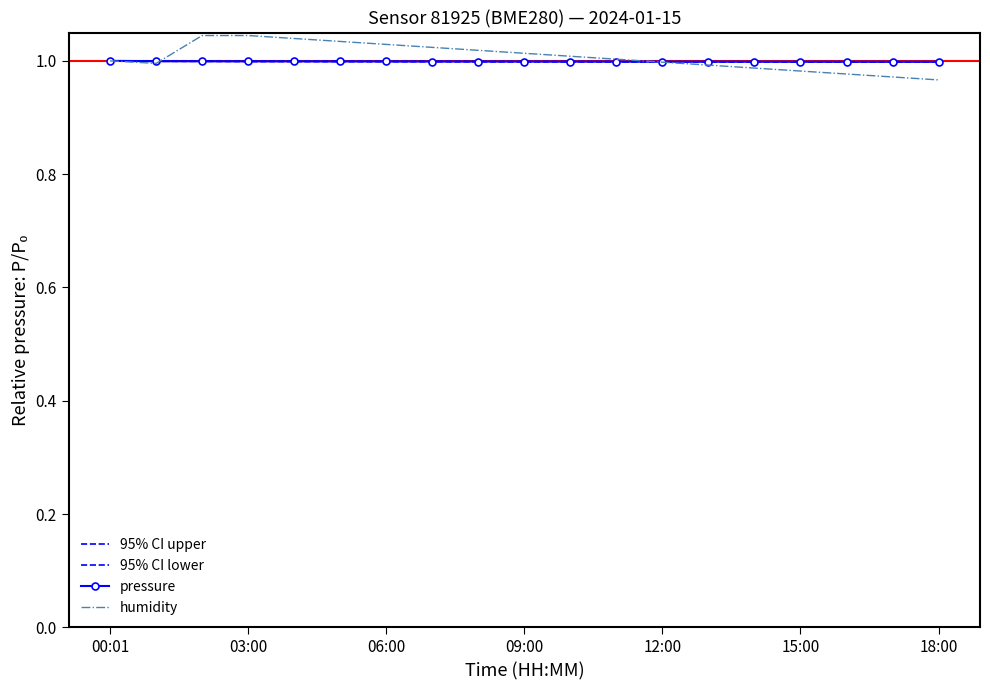

True or false: pressure and humidity intersect in this chart.

True